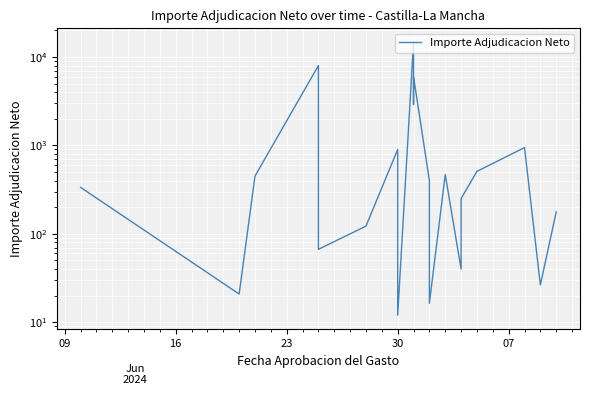

Reading left to right, extract all data points from this chart.

335.0	20.9	450.0	8000.0	66.7	122.2	900.0	12.0	14845.0	2905.4	6000.0	400.0	16.4	467.2	39.9	250.8	508.8	945.0	26.4	177.0